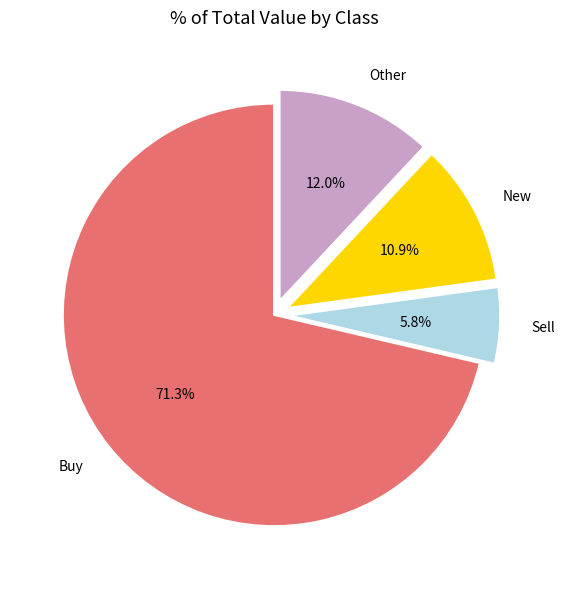

How many segments does this pie chart have?

4